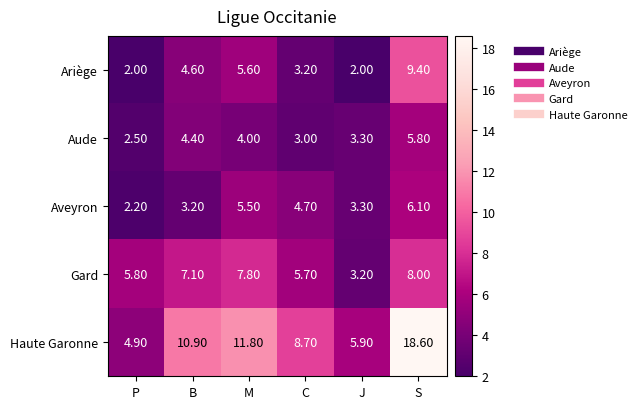

Which series has the largest range (max minus min)?

Haute Garonne